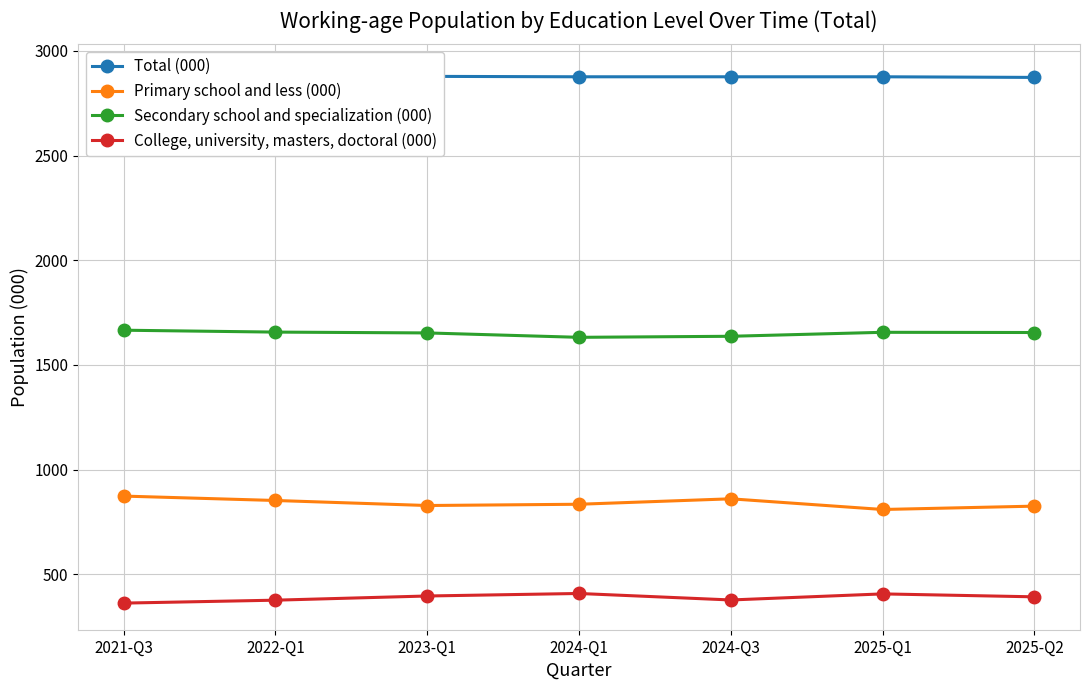

At which label is Secondary school and specialization (000) closest to 1649?

2023-Q1